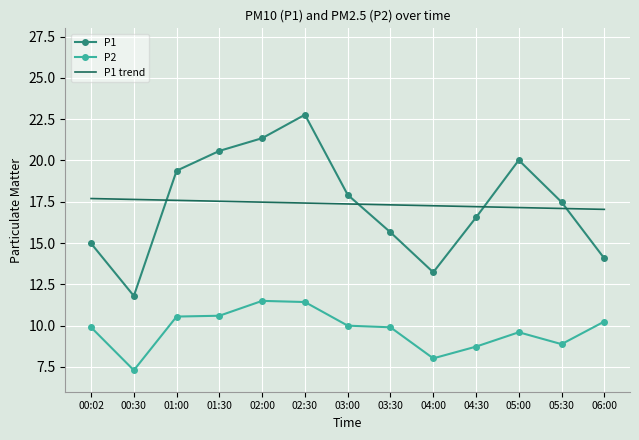

True or false: P2 has a value of 6.9 at 03:00.

False